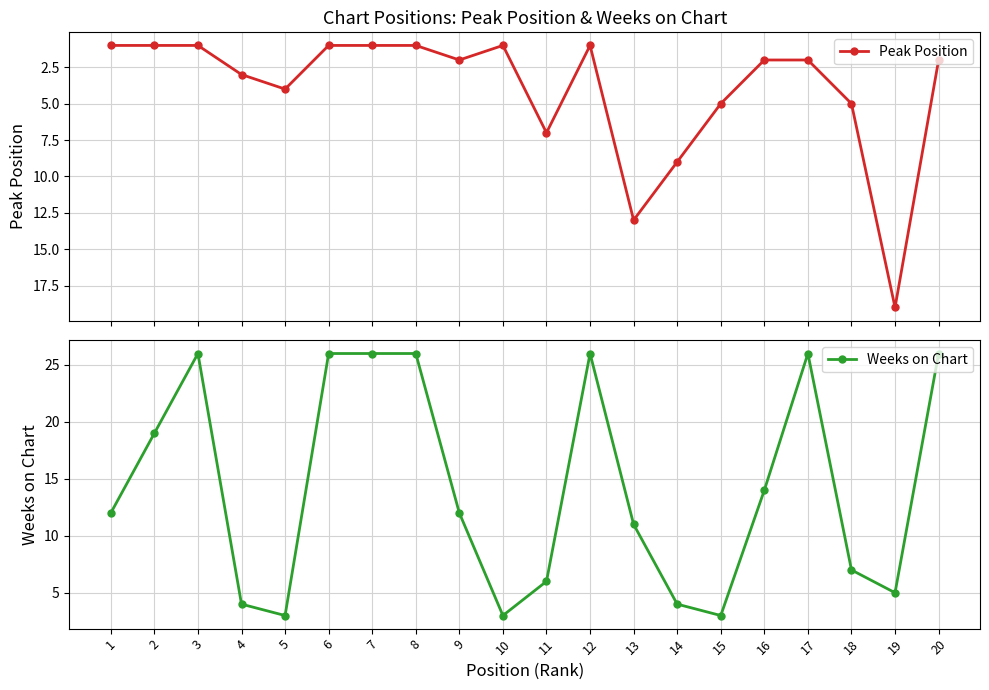

What is the sum of the Peak Position values at 3 and 4?

4